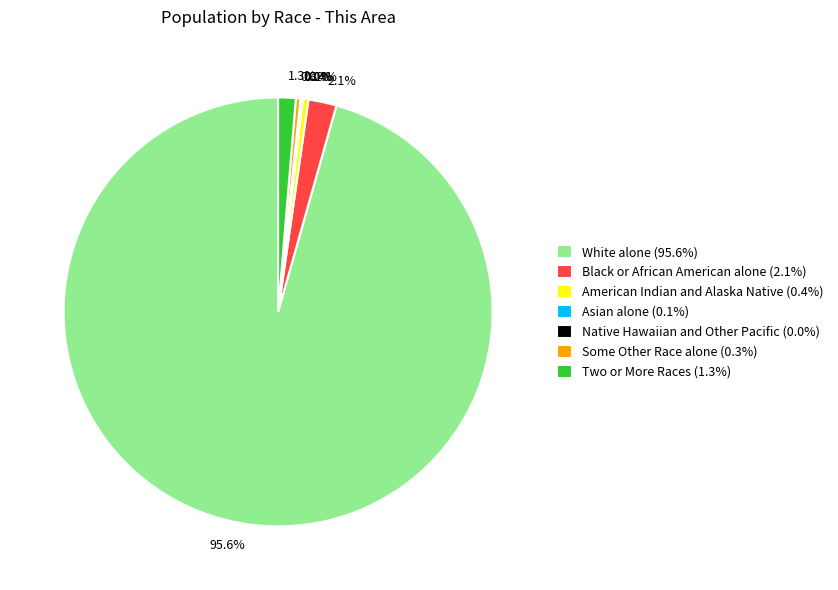

Between Black or African American alone (2.1%) and Two or More Races (1.3%), which is larger?

Black or African American alone (2.1%)